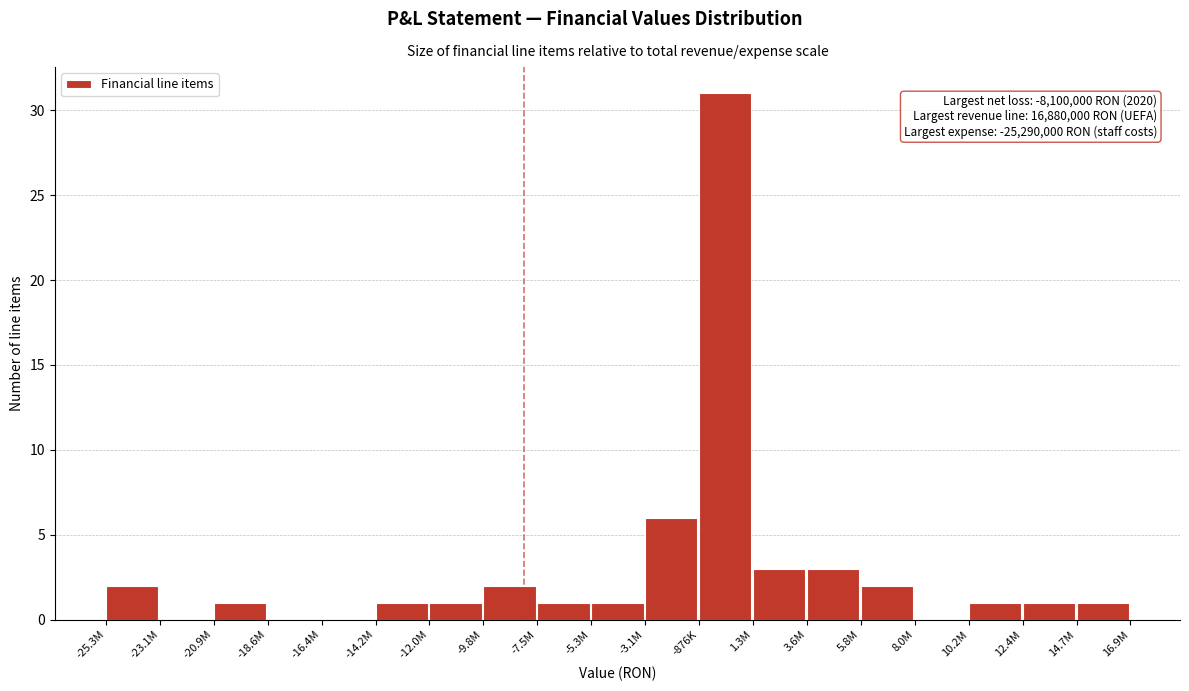

Reading left to right, list all the values displayed in this chart.

-25.3M=2	-23.1M=0	-20.9M=1	-18.6M=0	-16.4M=0	-14.2M=1	-12.0M=1	-9.8M=2	-7.5M=1	-5.3M=1	-3.1M=6	-876K=31	1.3M=3	3.6M=3	5.8M=2	8.0M=0	10.2M=1	12.4M=1	14.7M=1